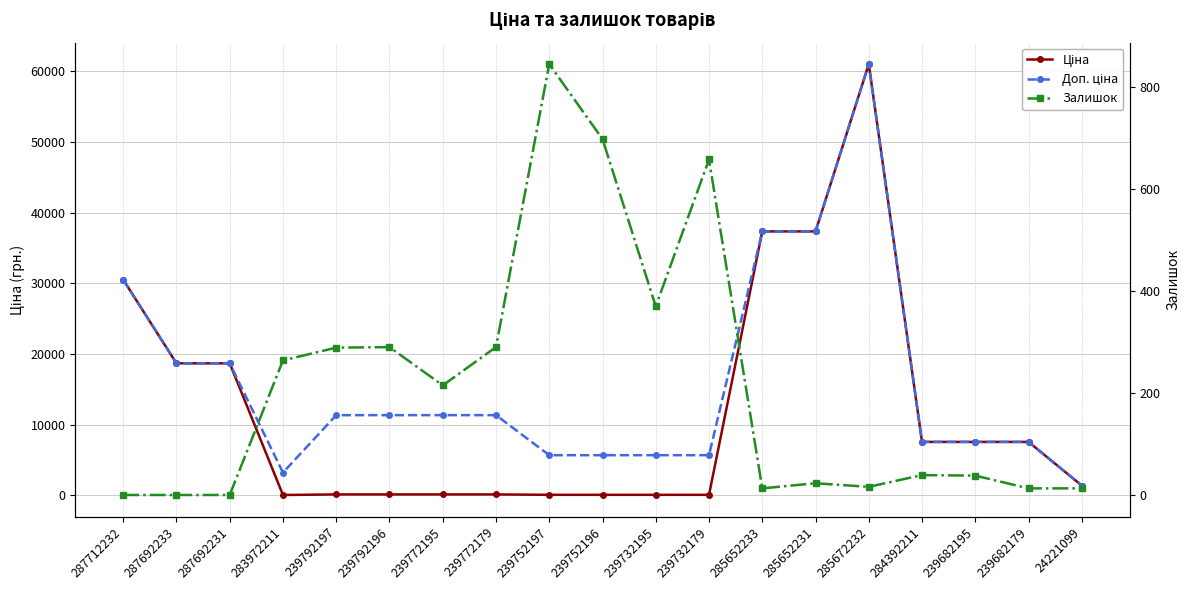

Is it true that Доп. ціна equals 1959.1 at 239732195?

False